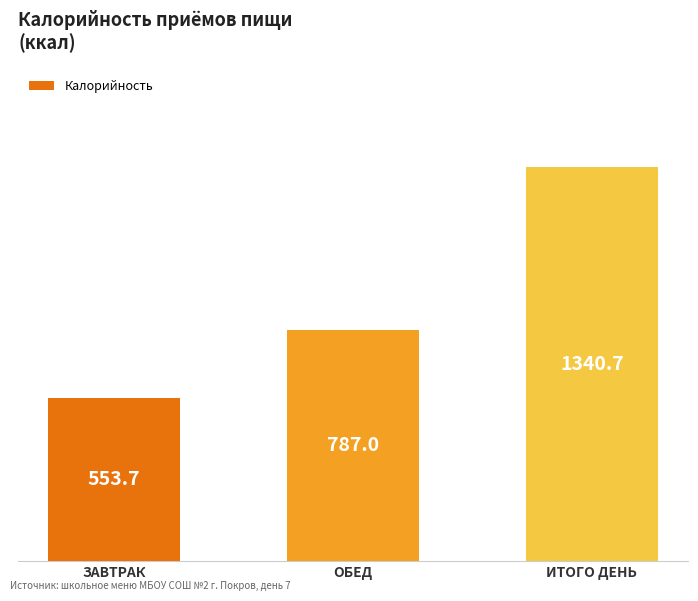

What position from the right is ОБЕД?

2